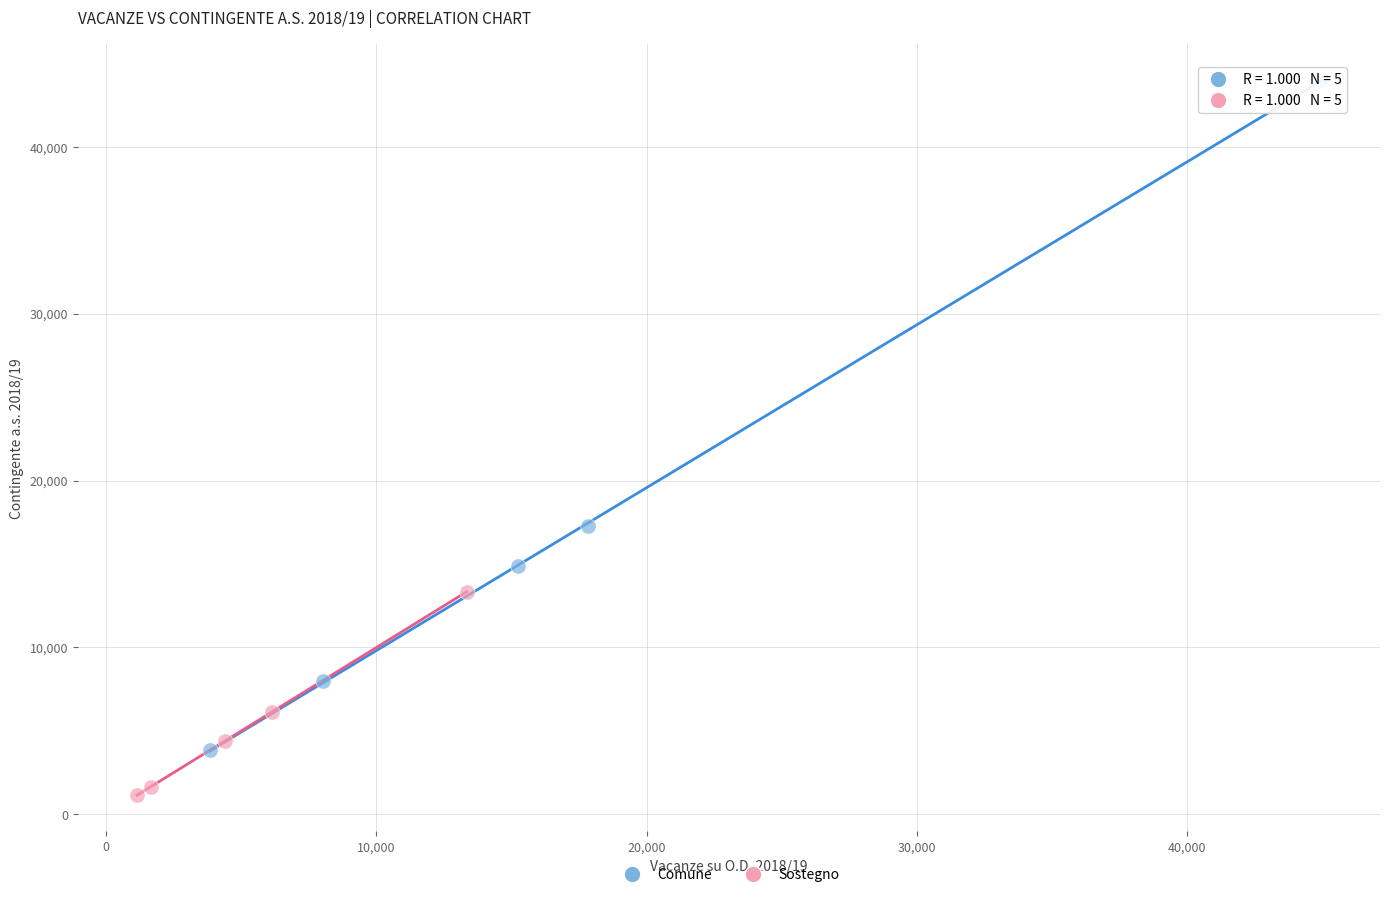

What are all the series names shown in the legend?

Comune, Sostegno